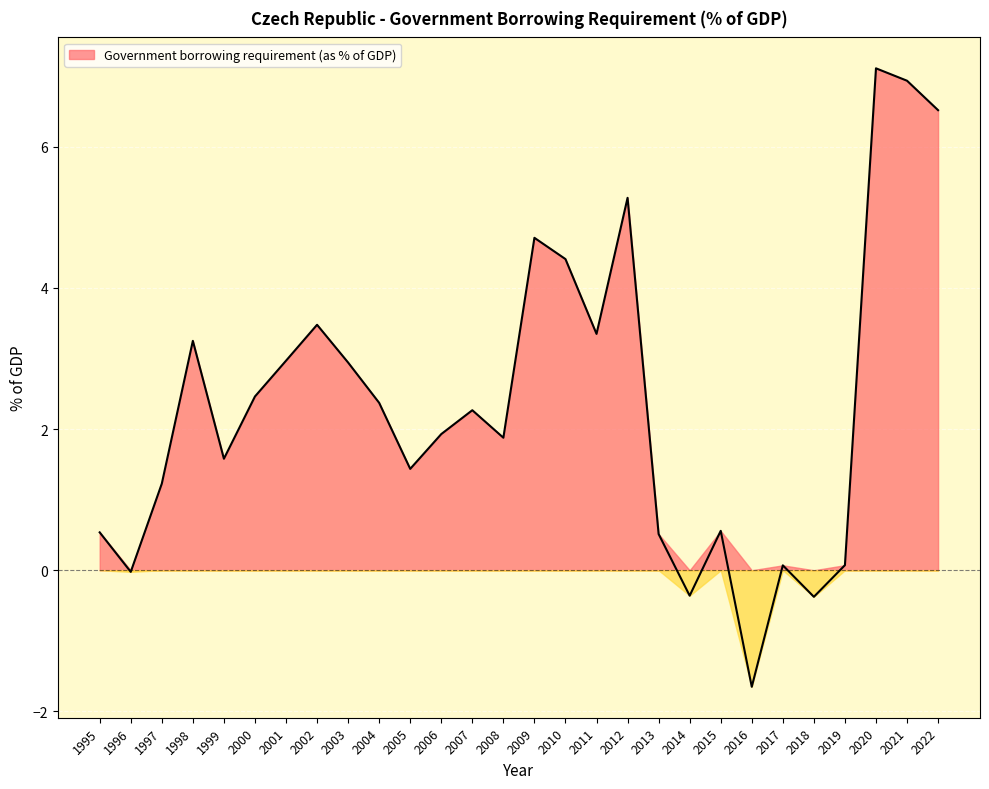

Read the value at 2016.

-1.7